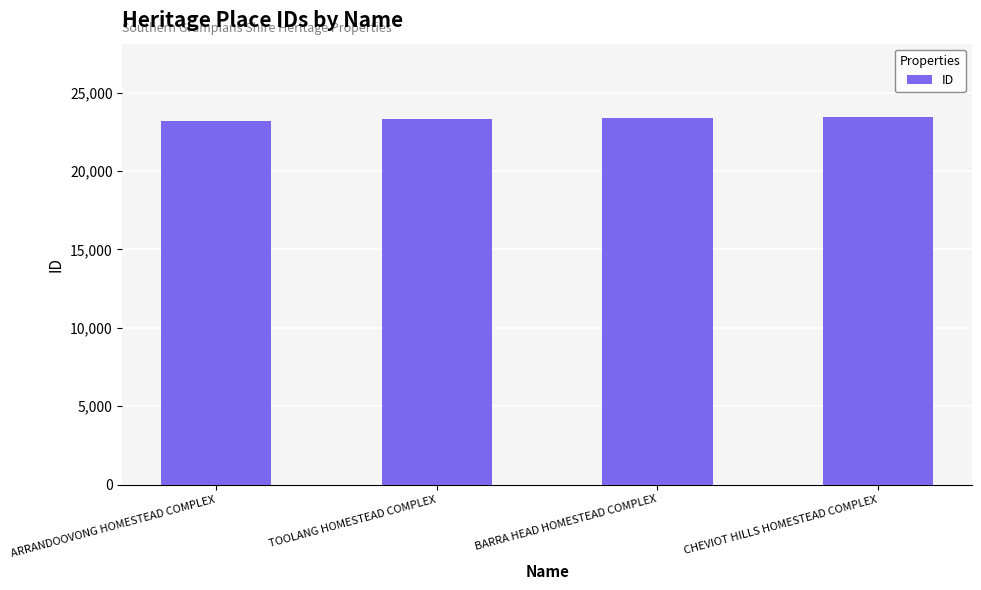

Read the value at BARRA HEAD HOMESTEAD COMPLEX.

23406